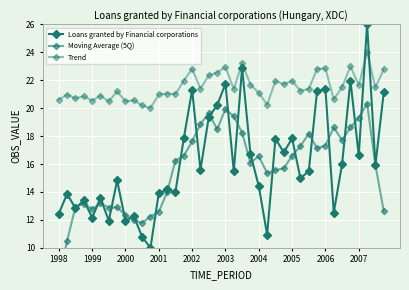

Is the value of Loans granted by Financial corporations at 30 greater than the value of Trend at 2004?

No